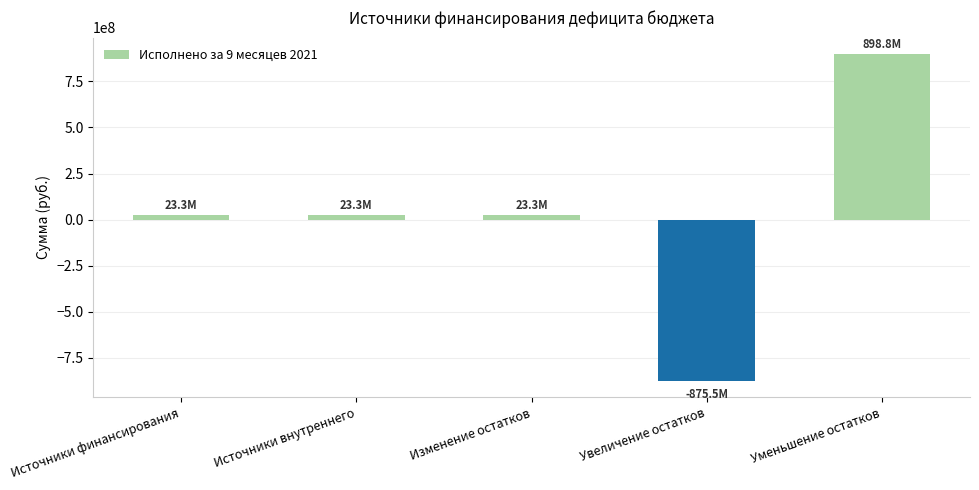

True or false: the data shows 898838889.2 at Уменьшение остатков.

True